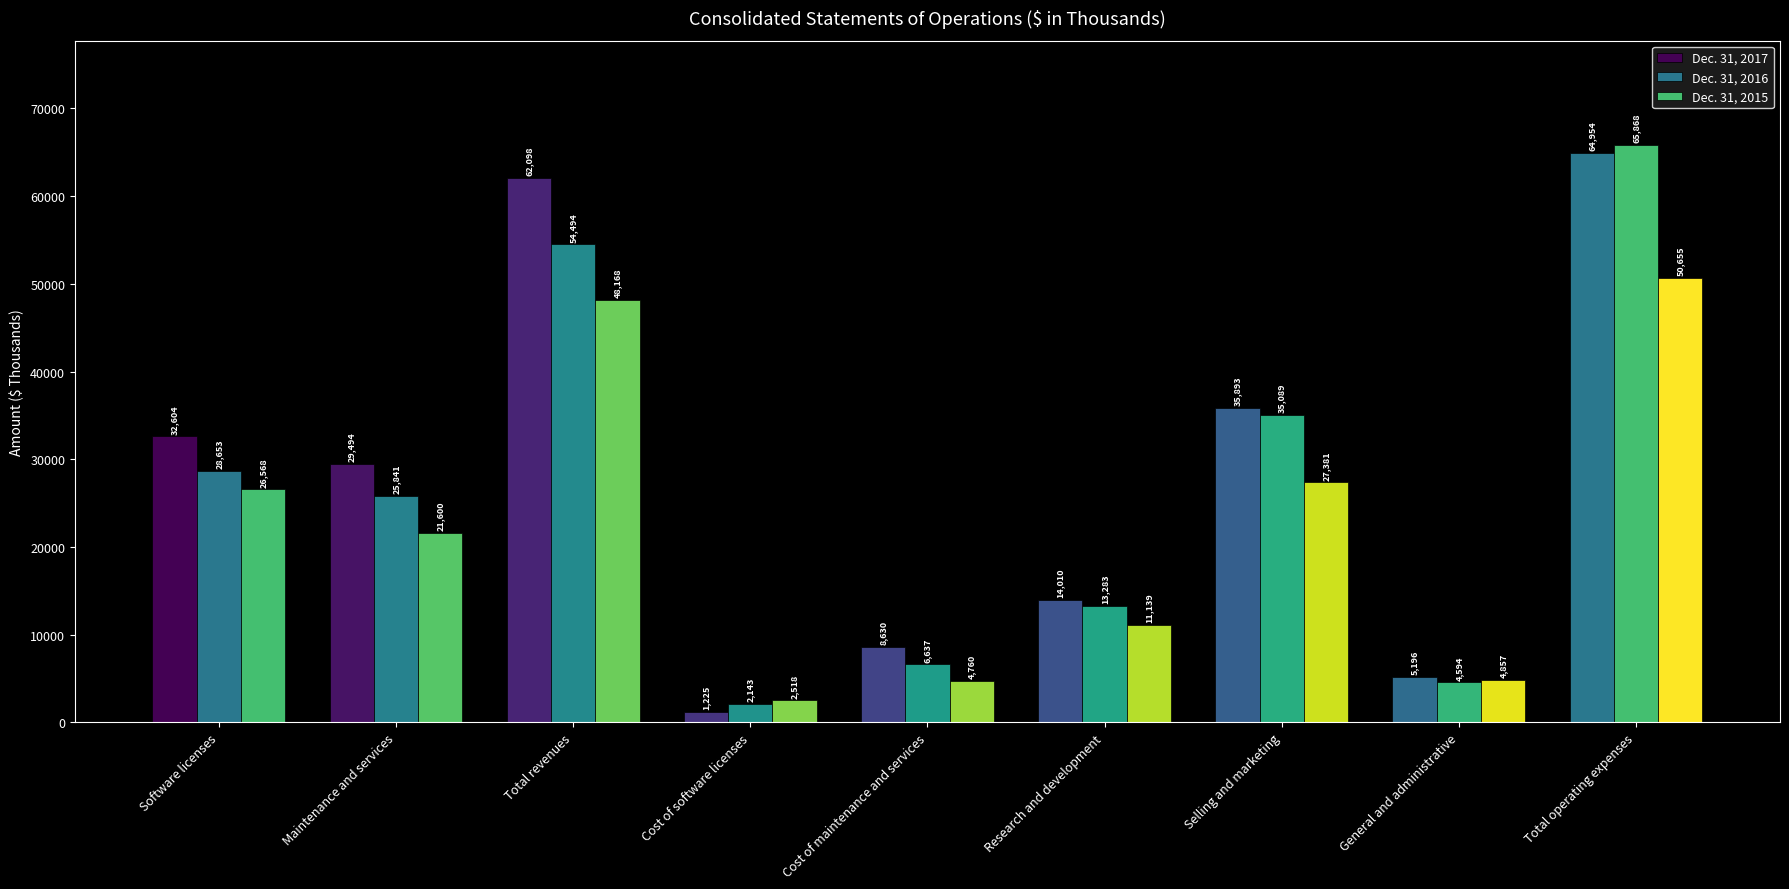

What is the difference between the second highest and minimum values in the Dec. 31, 2016 series?

52351